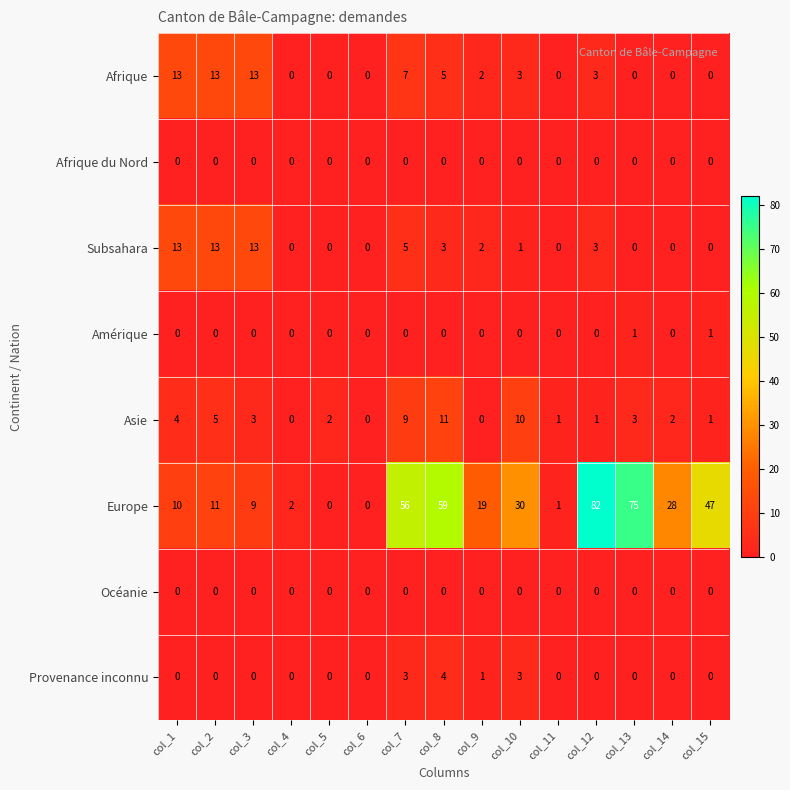

What is the difference between the maximum and minimum values in the Asie series?

11